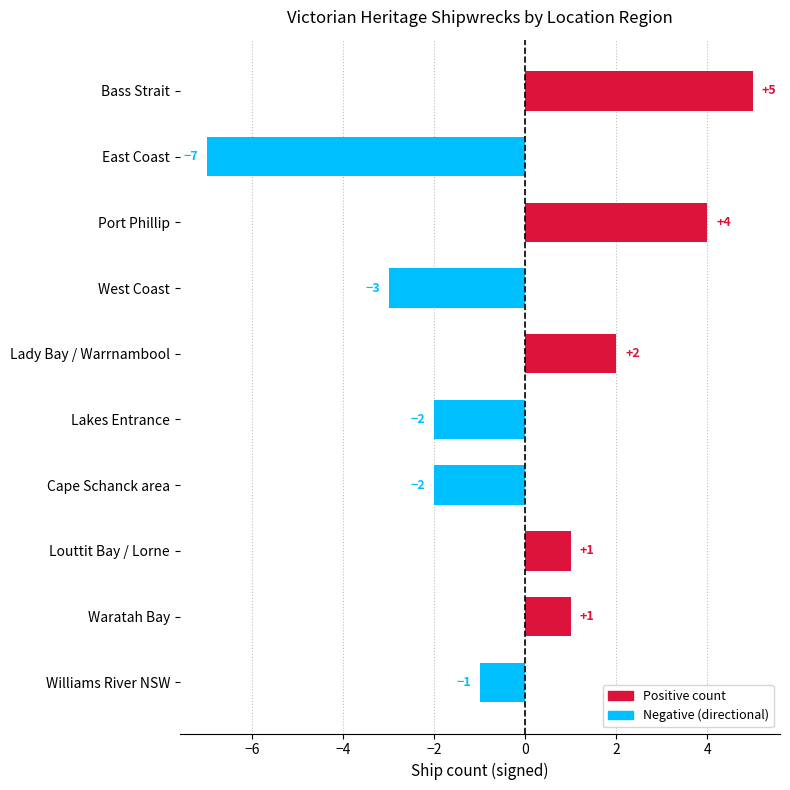

True or false: the data shows -3 at West Coast.

True